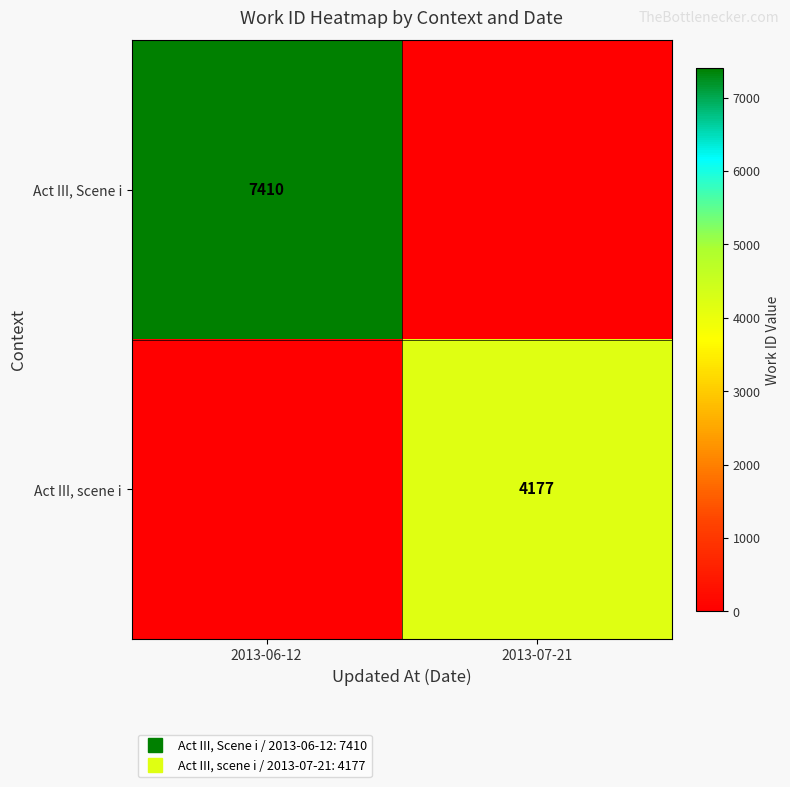

Which series changed the most between 2013-06-12 and 2013-07-21?

Act III, Scene i